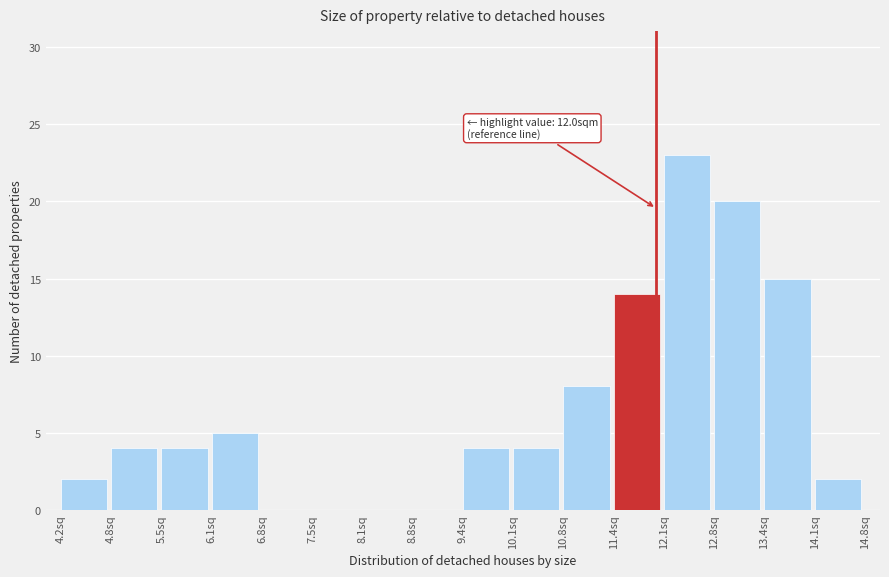

Which range on the x-axis has the tallest bar?

12.1 to 12.8